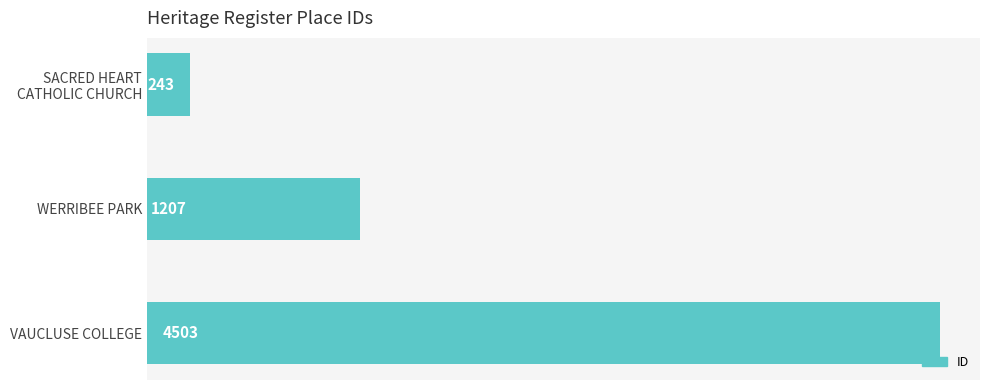

Rank the categories by value from highest to lowest.

VAUCLUSE COLLEGE, WERRIBEE PARK, SACRED HEART
CATHOLIC CHURCH